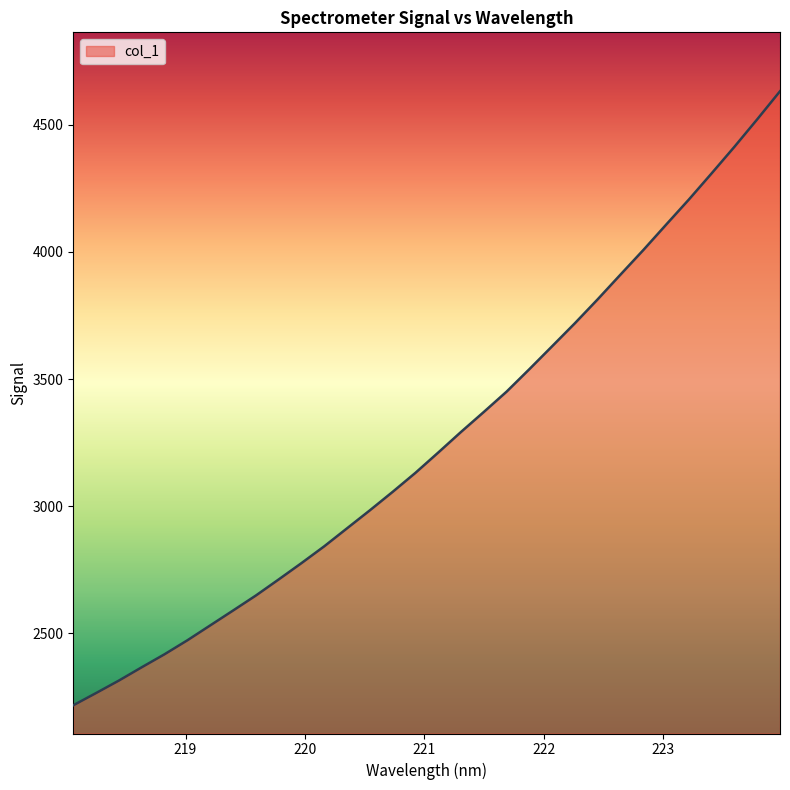

Does the chart display data point markers on the line(s)?

No